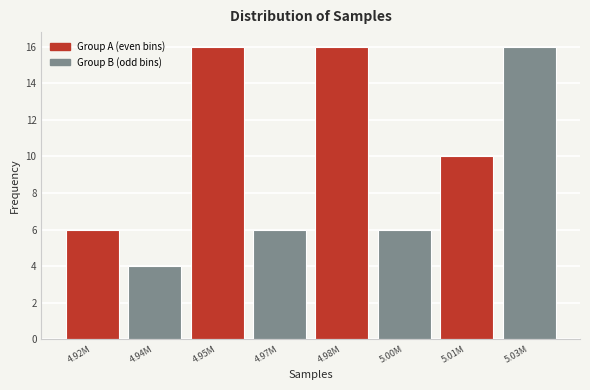

Reading left to right, extract all data points from this chart.

4.92M=6	4.94M=4	4.95M=16	4.97M=6	4.98M=16	5.00M=6	5.01M=10	5.03M=16